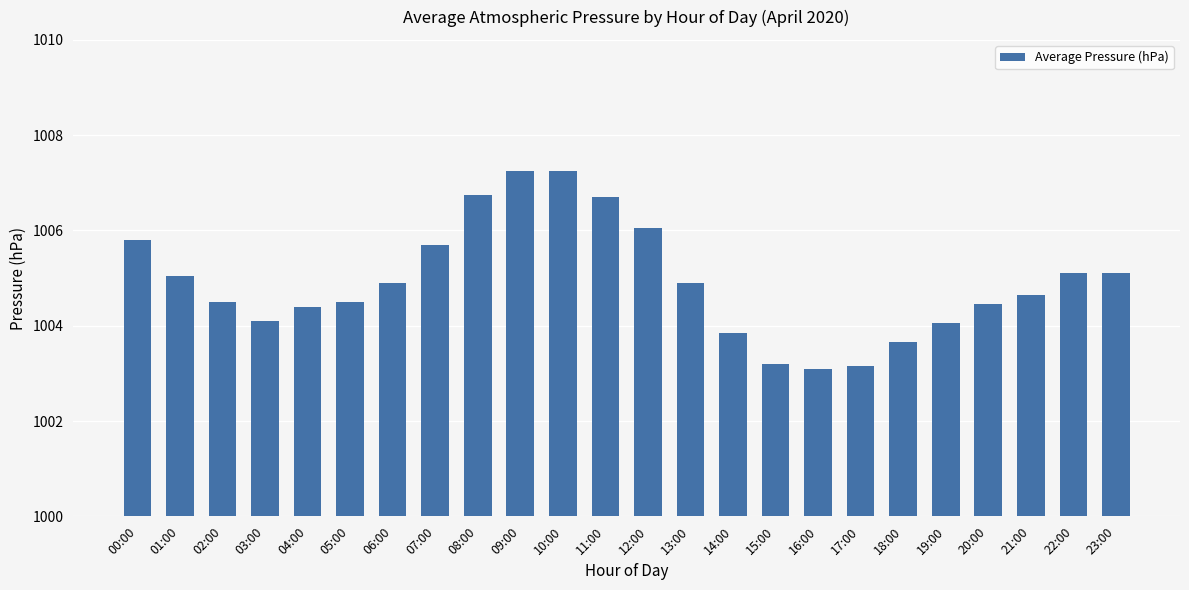

The value at 15:00 is 1575.3. True or false?

False